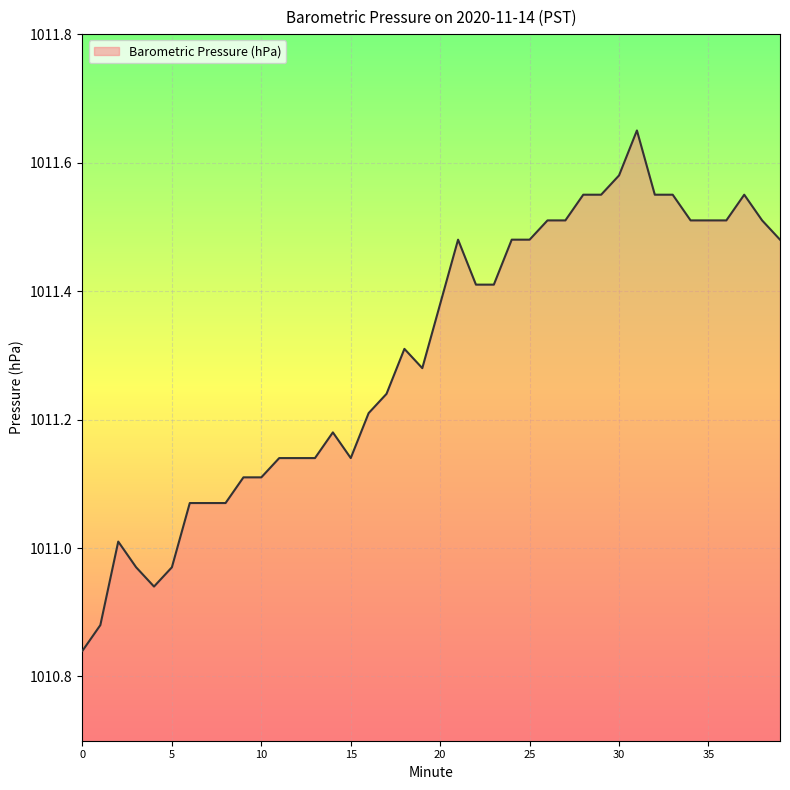

What is the difference between the maximum and minimum values?

0.8